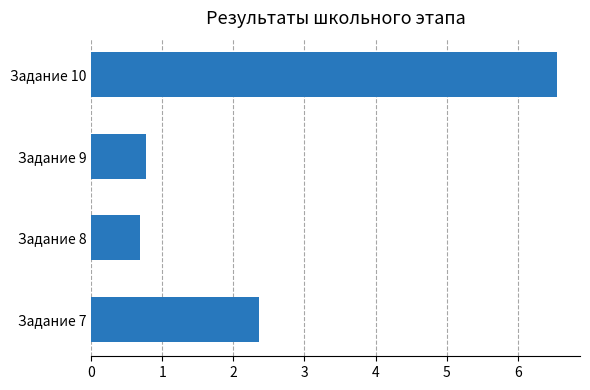

The value at Задание 10 is 11.7. True or false?

False